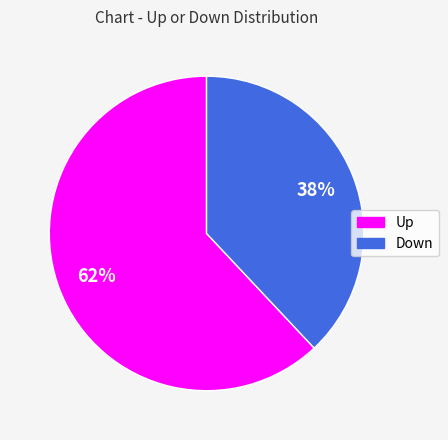

To the nearest percent, what is the difference between the largest and smallest slice percentages?

24%